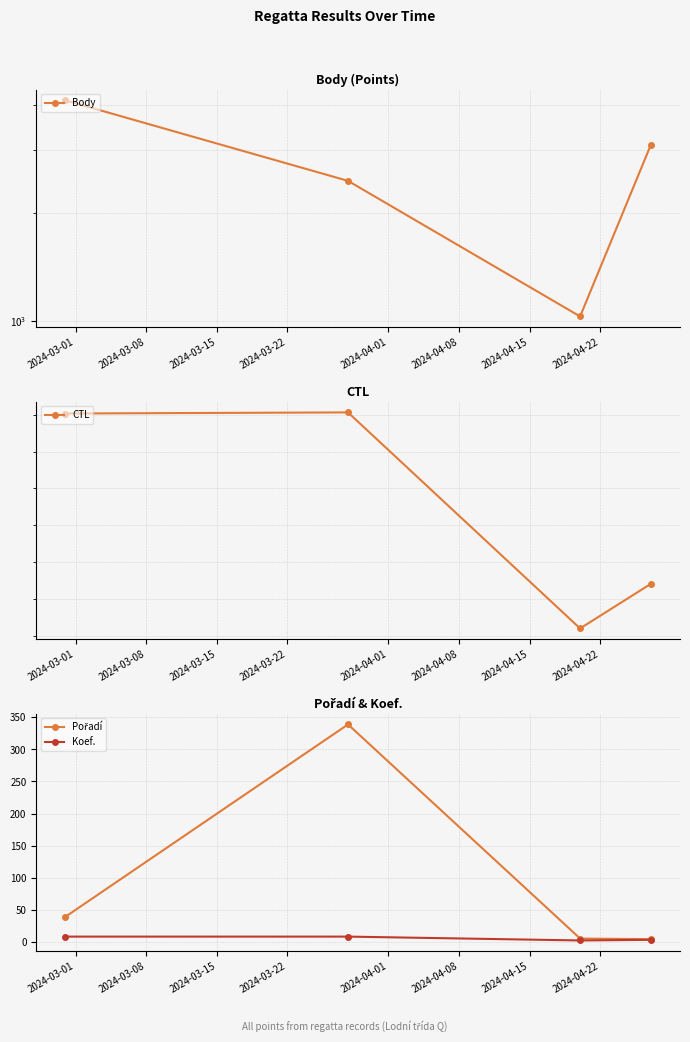

True or false: CTL and Koef. cross at least once.

False